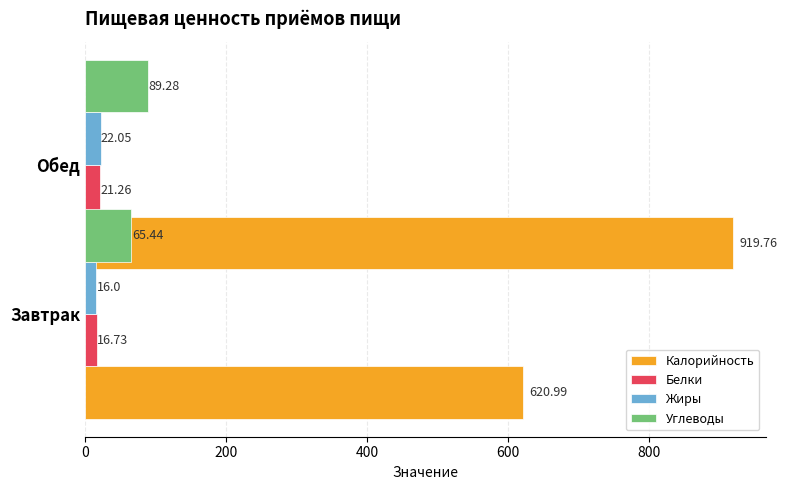

Reading left to right, transcribe all the data shown in this chart.

Калорийность: 621.0	919.8
Белки: 16.7	21.3
Жиры: 16.0	22.1
Углеводы: 65.4	89.3